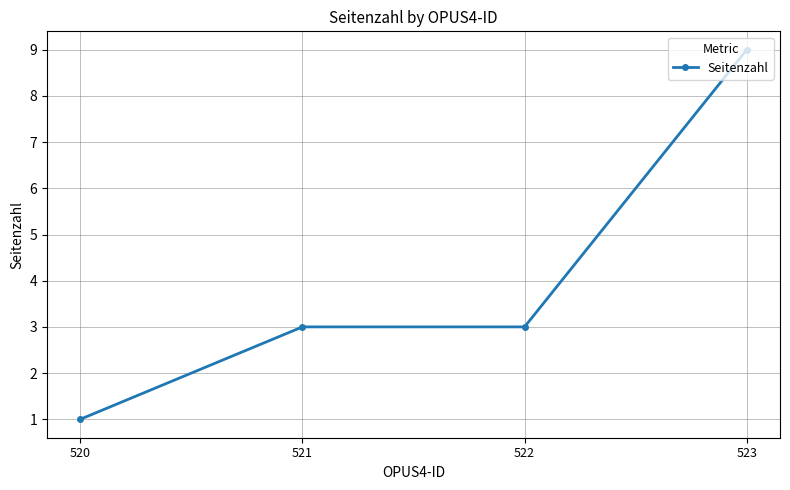

The value at 523 is 9. True or false?

True